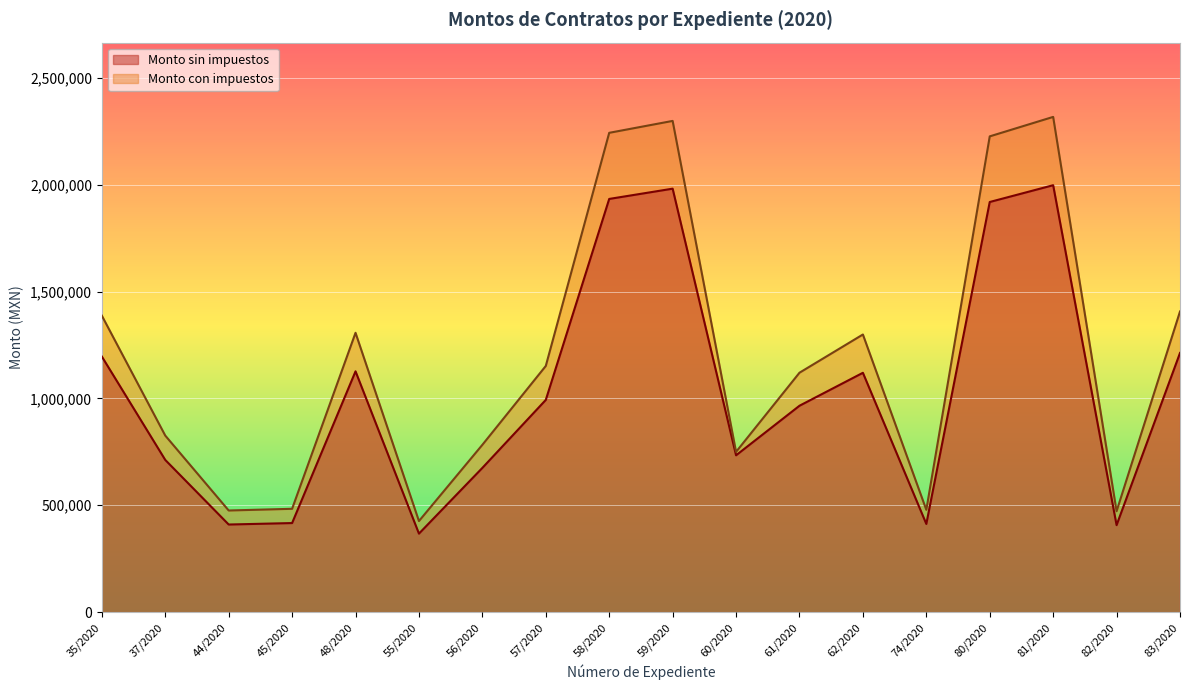

What is the minimum value shown in the chart?

367374.2